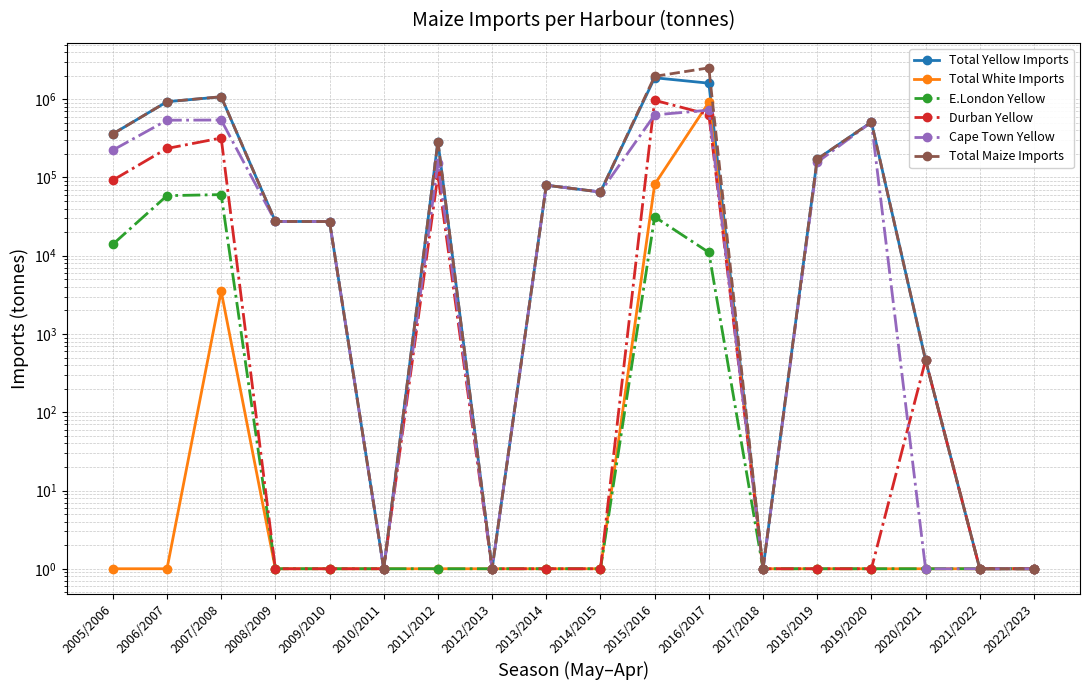

Reading left to right, extract all data points from this chart.

Total Yellow Imports: 2005/2006=360437	2006/2007=929899	2007/2008=1073492	2008/2009=27432	2009/2010=27357	2010/2011=1	2011/2012=288296	2012/2013=1	2013/2014=79682	2014/2015=65250	2015/2016=1881092	2016/2017=1604204	2017/2018=1	2018/2019=171622	2019/2020=509684	2020/2021=463	2021/2022=1	2022/2023=1
Total White Imports: 2005/2006=1	2006/2007=1	2007/2008=3528	2008/2009=1	2009/2010=1	2010/2011=1	2011/2012=1	2012/2013=1	2013/2014=1	2014/2015=1	2015/2016=81651	2016/2017=912962	2017/2018=1	2018/2019=1	2019/2020=1	2020/2021=1	2021/2022=1	2022/2023=1
E.London Yellow: 2005/2006=14004	2006/2007=58582	2007/2008=60439	2008/2009=1	2009/2010=1	2010/2011=1	2011/2012=1	2012/2013=1	2013/2014=1	2014/2015=1	2015/2016=31411	2016/2017=11031	2017/2018=1	2018/2019=1	2019/2020=1	2020/2021=1	2021/2022=1	2022/2023=1
Durban Yellow: 2005/2006=92433	2006/2007=234848	2007/2008=319731	2008/2009=1	2009/2010=1	2010/2011=1	2011/2012=107494	2012/2013=1	2013/2014=1	2014/2015=1	2015/2016=969481	2016/2017=638110	2017/2018=1	2018/2019=1	2019/2020=1	2020/2021=463	2021/2022=1	2022/2023=1
Cape Town Yellow: 2005/2006=223618	2006/2007=539728	2007/2008=542742	2008/2009=27432	2009/2010=27357	2010/2011=1	2011/2012=155110	2012/2013=1	2013/2014=79682	2014/2015=65250	2015/2016=630605	2016/2017=726150	2017/2018=1	2018/2019=156525	2019/2020=509684	2020/2021=1	2021/2022=1	2022/2023=1
Total Maize Imports: 2005/2006=360437	2006/2007=929899	2007/2008=1077020	2008/2009=27432	2009/2010=27357	2010/2011=1	2011/2012=288296	2012/2013=1	2013/2014=79682	2014/2015=65250	2015/2016=1962743	2016/2017=2517166	2017/2018=1	2018/2019=171622	2019/2020=509684	2020/2021=463	2021/2022=1	2022/2023=1